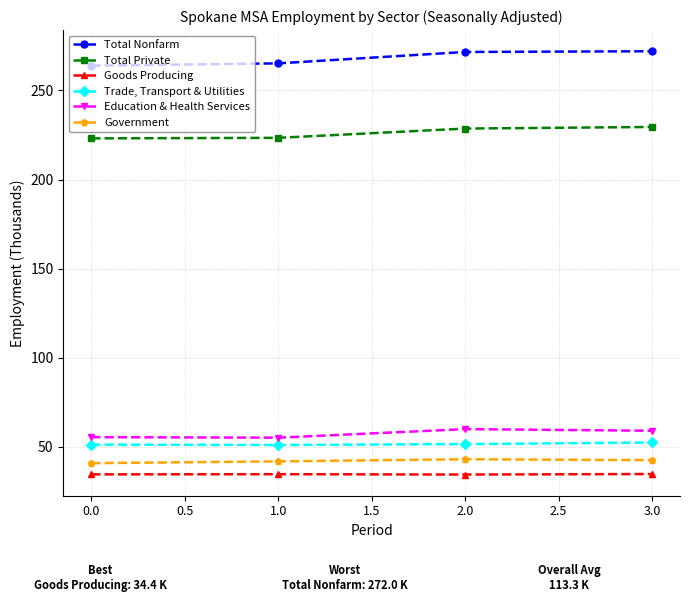

How many interior local peaks does the Government series have?

1